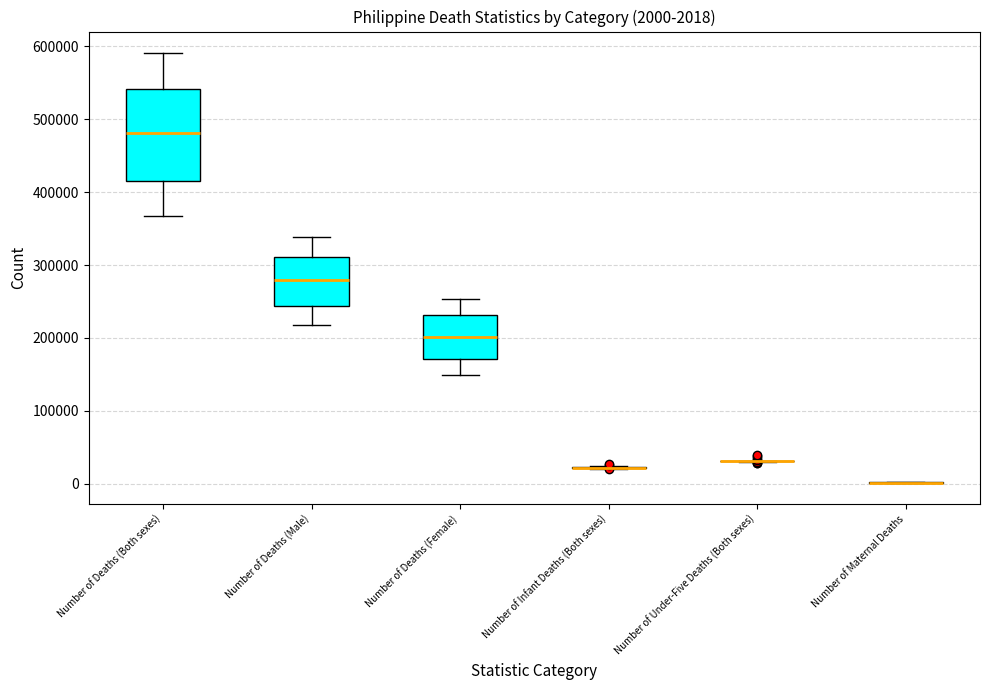

Comparing the boxes themselves (not the whiskers), which one is the tallest?

Number of Deaths (Both sexes)